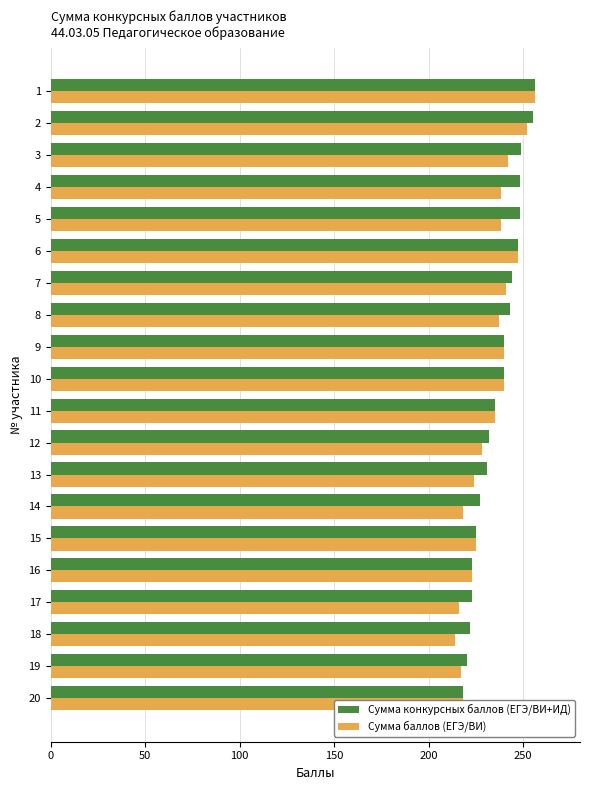

What is the difference between the maximum and second lowest values in the Сумма баллов (ЕГЭ/ВИ) series?

40